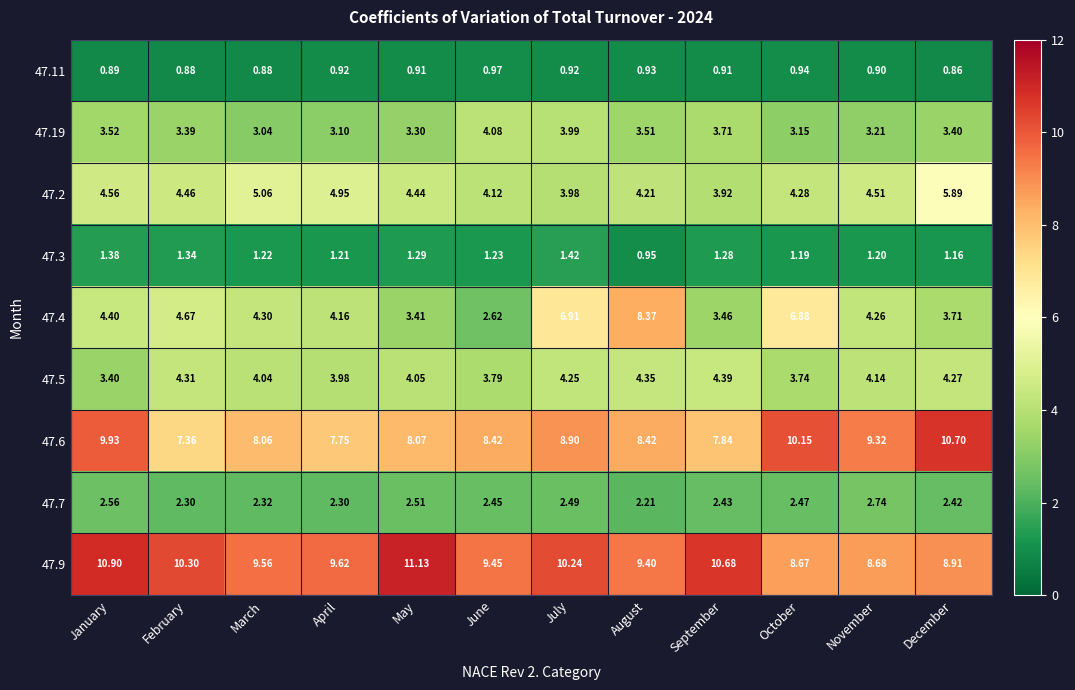

List the labels in order of 47.19 value, largest first.

June, July, September, January, August, December, February, May, November, October, April, March